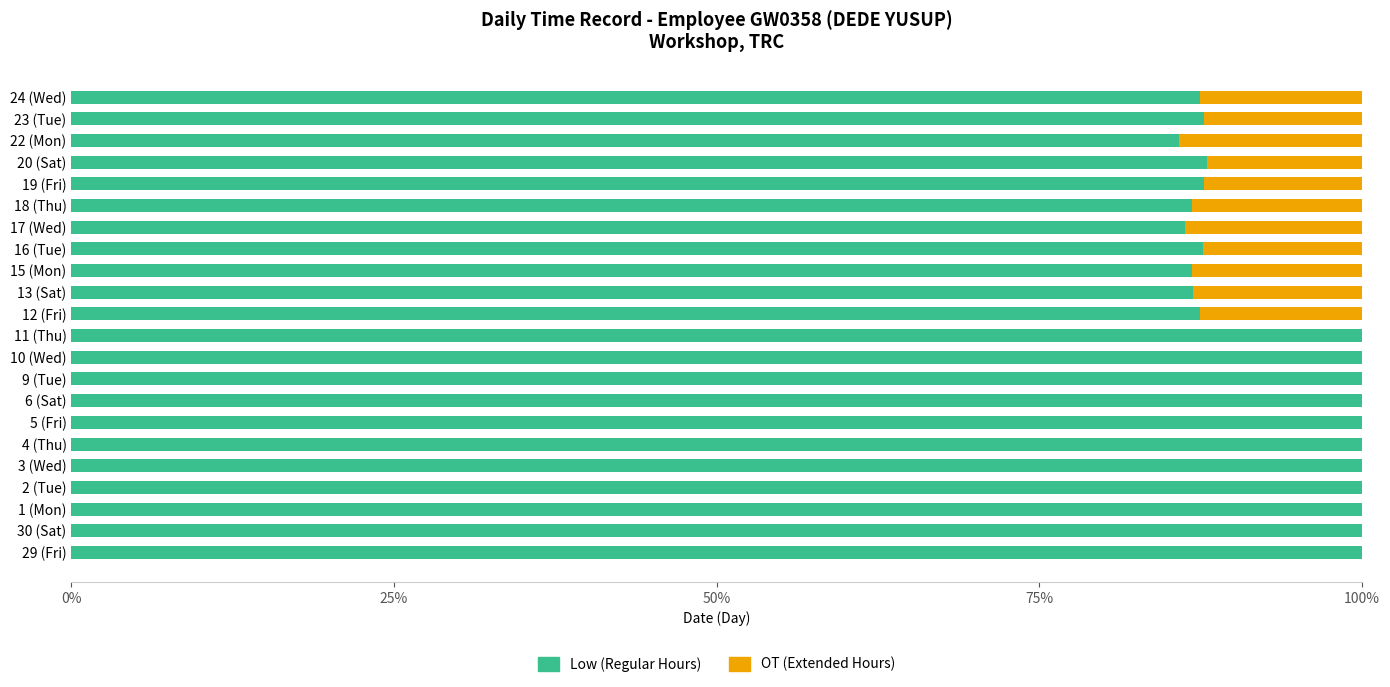

What is the highest value of the Low (Regular Hours) series?

100.0